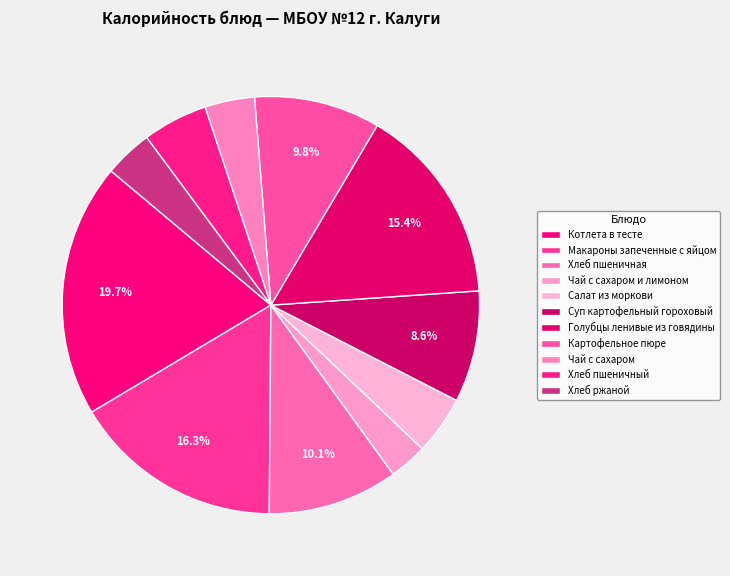

How many segments does this pie chart have?

11